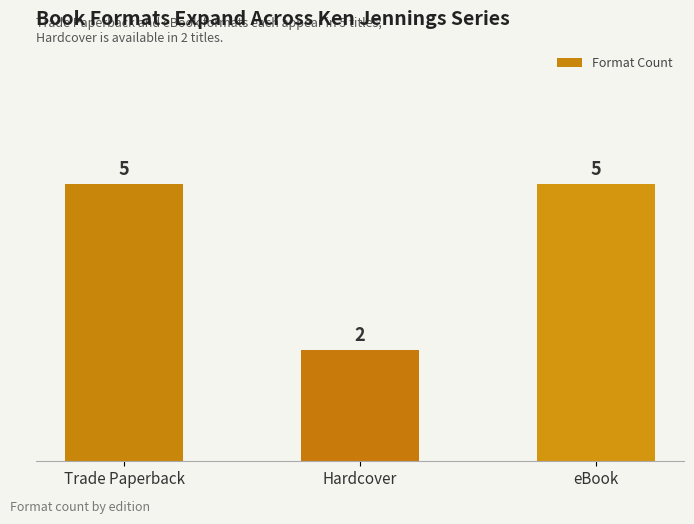

Where is the data nearest to the value 3?

Hardcover